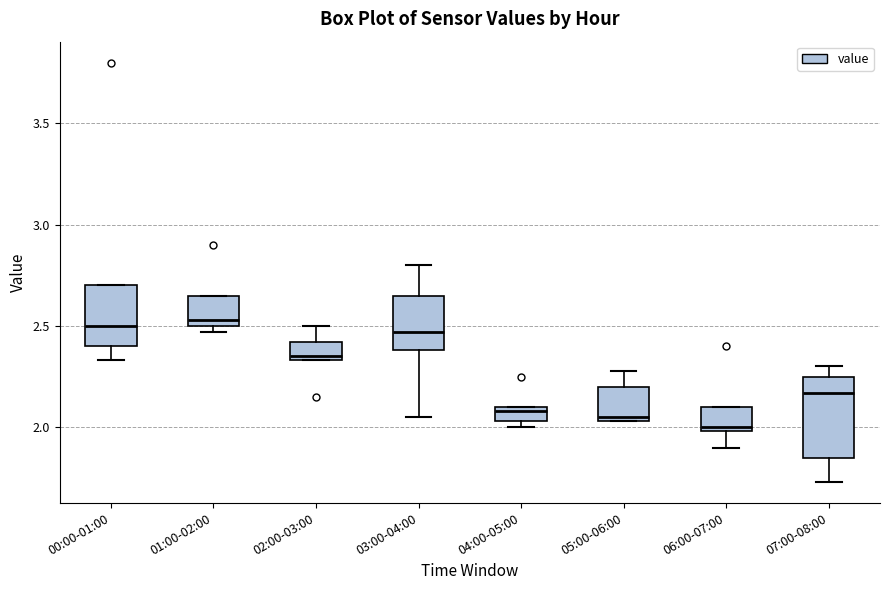

Where is the upper edge of the box for 06:00-07:00 on the y-axis? The values are not printed on the chart, so give them approximately, as read against the axis.

2.10